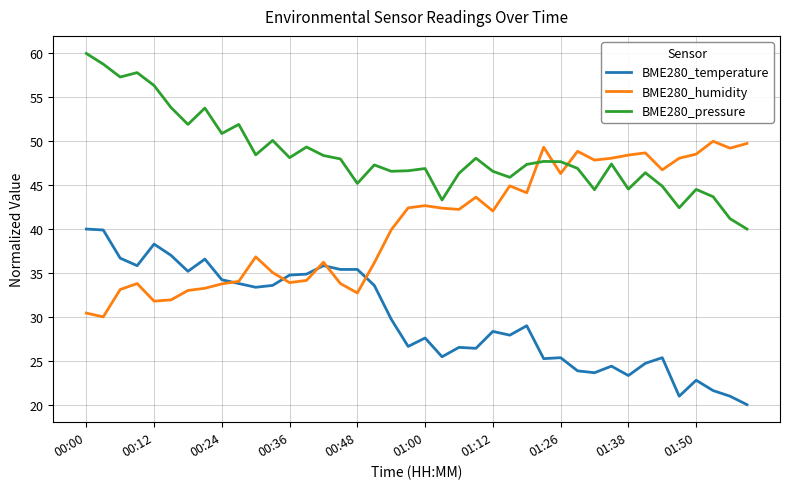

What is the minimum value for BME280_humidity?

30.0